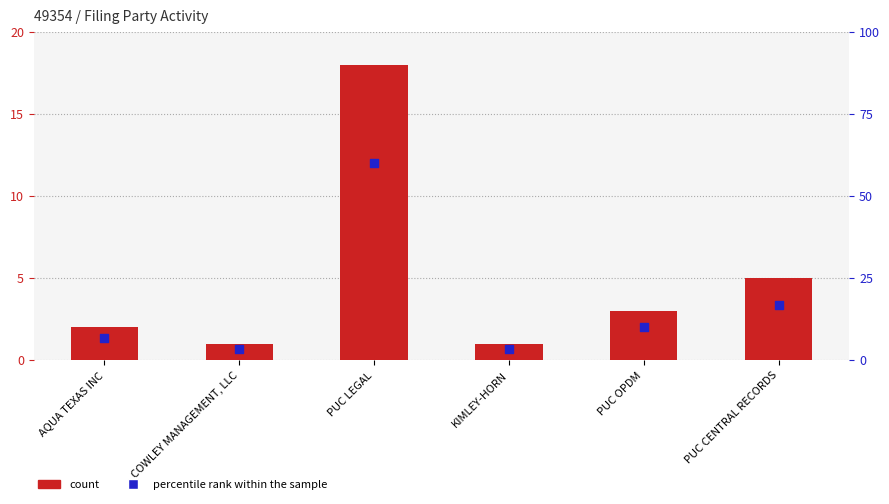

Which series contains the highest Y value?

percentile rank within the sample